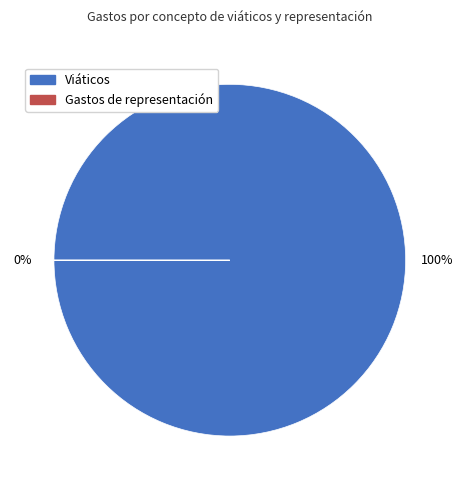

How many segments does this pie chart have?

2